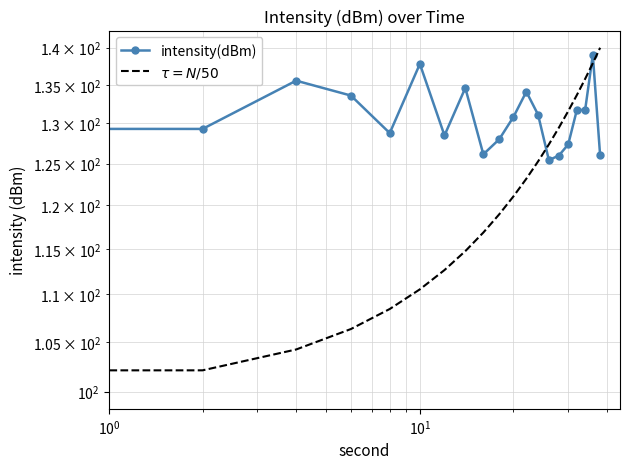

What is the average value of the intensity(dBm) series?

131.3